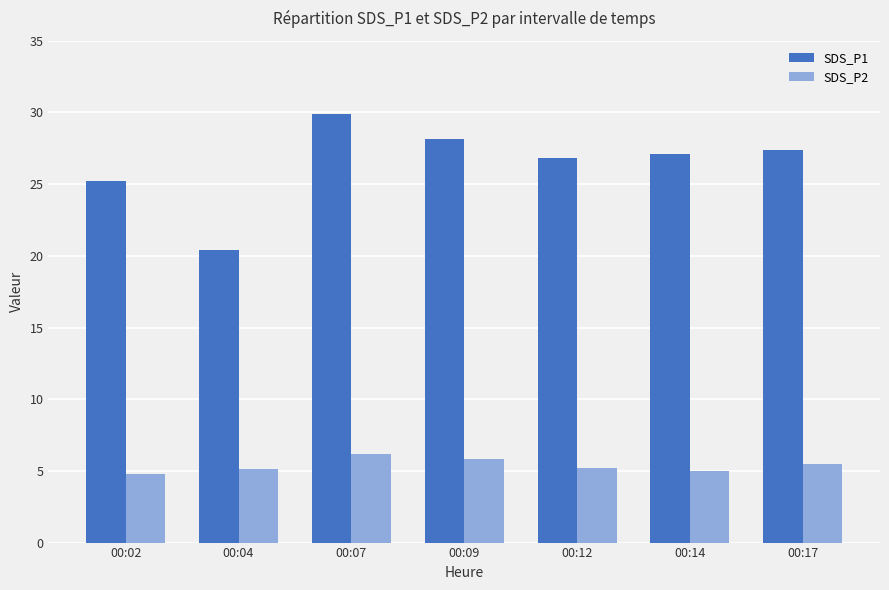

Does the chart contain any negative values?

No